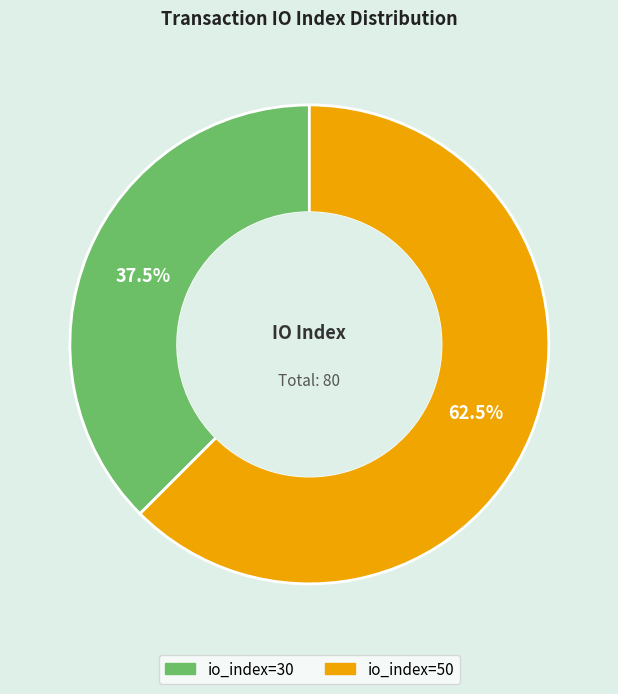

What is the largest slice in the pie chart?

io_index=50